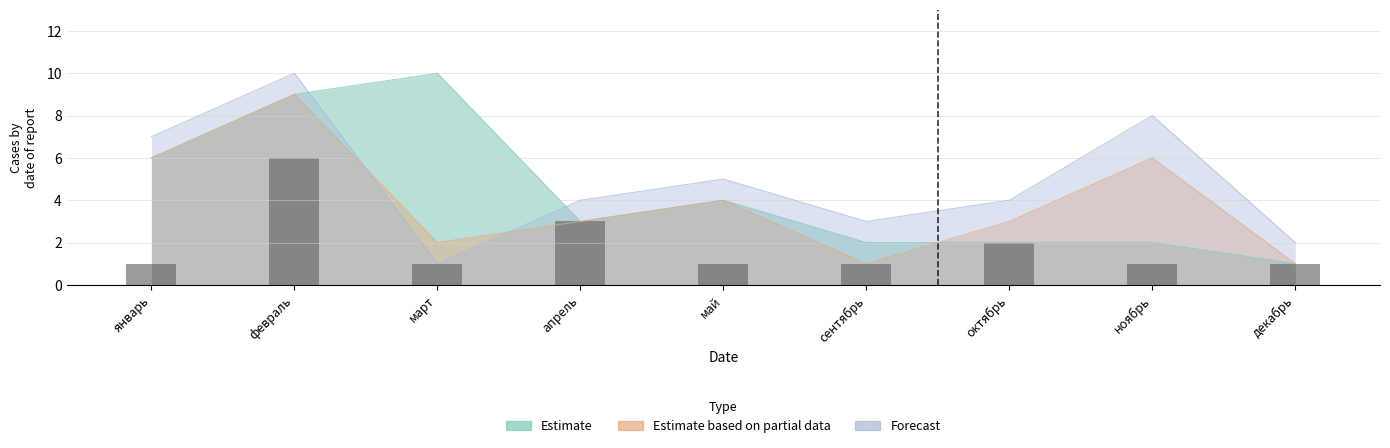

What value does the Estimate series have at ноябрь?

2